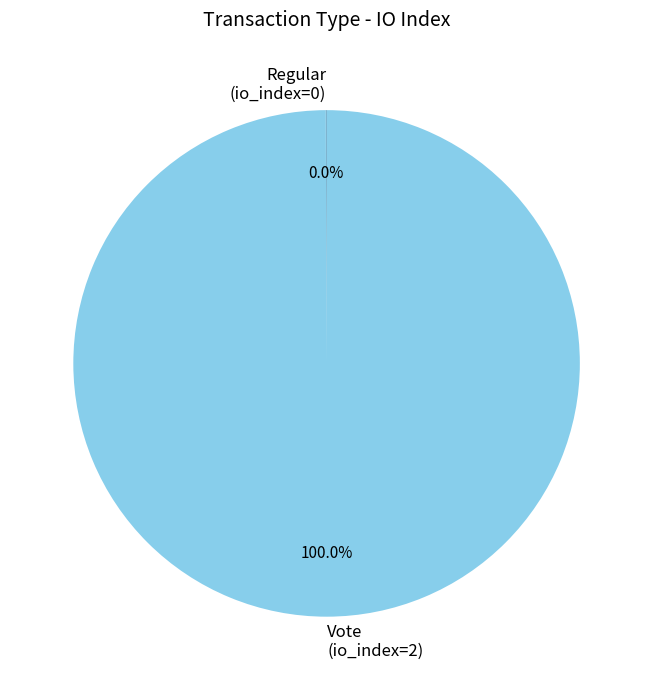

Does Vote (io_index=2) account for over 50% of the chart?

Yes